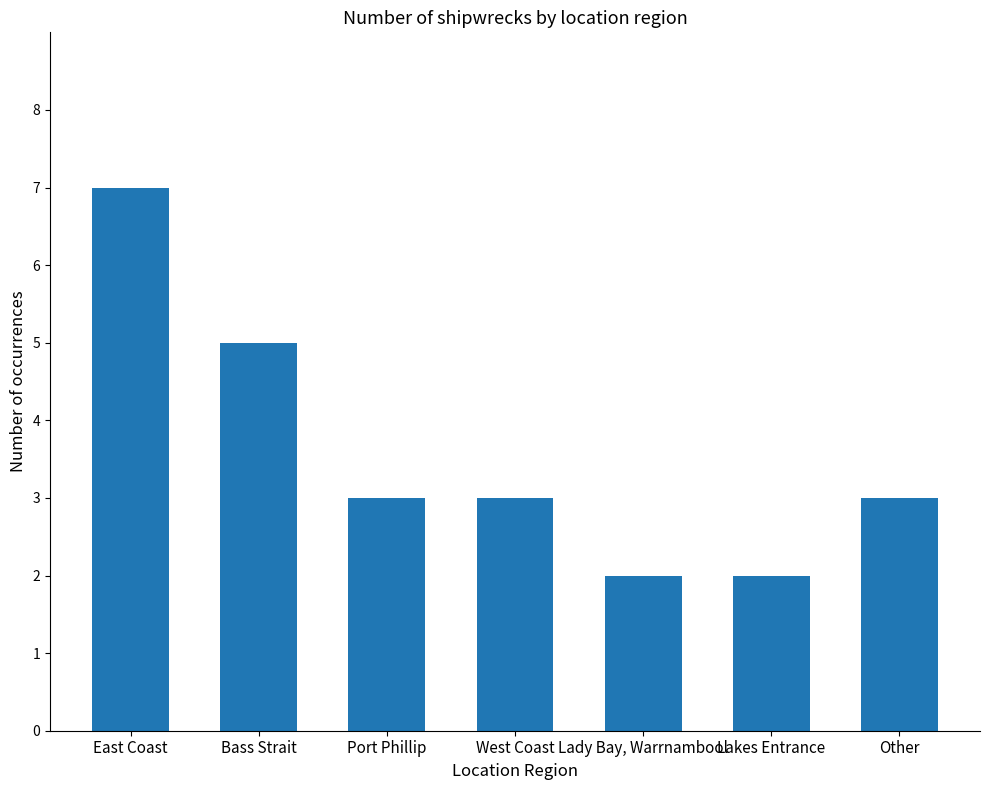

What is the difference between the maximum and second lowest values?

5